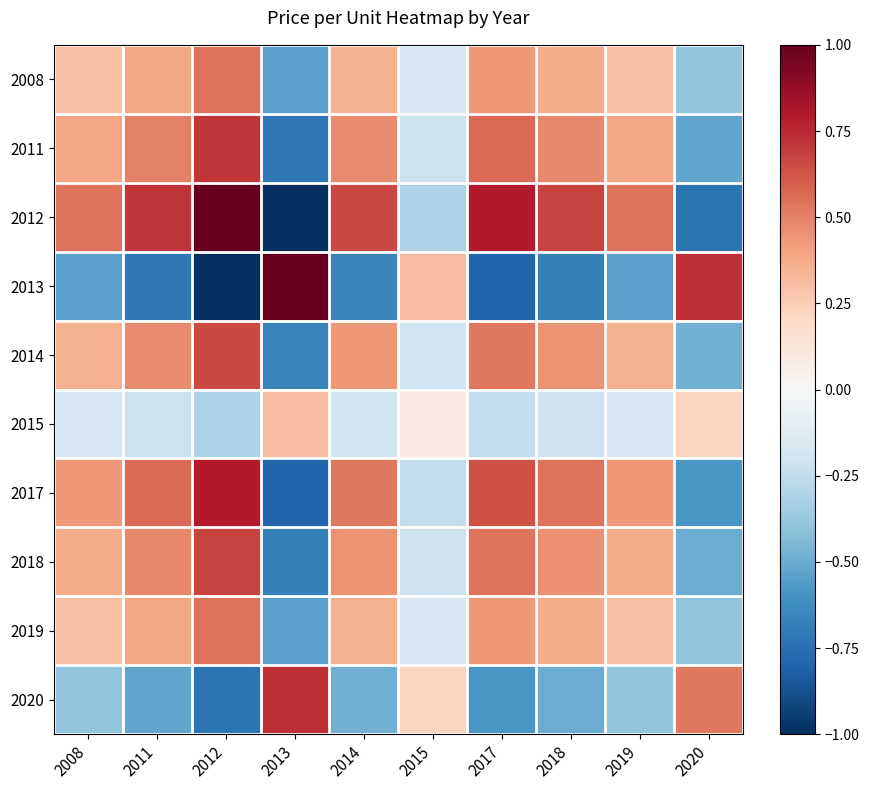

Reading right to left, list all the values displayed in this chart.

2008: 2020=-0.4	2019=0.3	2018=0.4	2017=0.4	2015=-0.2	2014=0.4	2013=-0.5	2012=0.5	2011=0.4	2008=0.3
2011: 2020=-0.5	2019=0.4	2018=0.5	2017=0.6	2015=-0.2	2014=0.5	2013=-0.7	2012=0.7	2011=0.5	2008=0.4
2012: 2020=-0.7	2019=0.5	2018=0.7	2017=0.8	2015=-0.3	2014=0.7	2013=-1.0	2012=1.0	2011=0.7	2008=0.5
2013: 2020=0.7	2019=-0.5	2018=-0.7	2017=-0.8	2015=0.3	2014=-0.7	2013=1.0	2012=-1.0	2011=-0.7	2008=-0.5
2014: 2020=-0.5	2019=0.4	2018=0.4	2017=0.5	2015=-0.2	2014=0.4	2013=-0.7	2012=0.7	2011=0.5	2008=0.4
2015: 2020=0.2	2019=-0.2	2018=-0.2	2017=-0.2	2015=0.1	2014=-0.2	2013=0.3	2012=-0.3	2011=-0.2	2008=-0.2
2017: 2020=-0.6	2019=0.4	2018=0.5	2017=0.6	2015=-0.2	2014=0.5	2013=-0.8	2012=0.8	2011=0.6	2008=0.4
2018: 2020=-0.5	2019=0.4	2018=0.5	2017=0.5	2015=-0.2	2014=0.4	2013=-0.7	2012=0.7	2011=0.5	2008=0.4
2019: 2020=-0.4	2019=0.3	2018=0.4	2017=0.4	2015=-0.2	2014=0.4	2013=-0.5	2012=0.5	2011=0.4	2008=0.3
2020: 2020=0.5	2019=-0.4	2018=-0.5	2017=-0.6	2015=0.2	2014=-0.5	2013=0.7	2012=-0.7	2011=-0.5	2008=-0.4